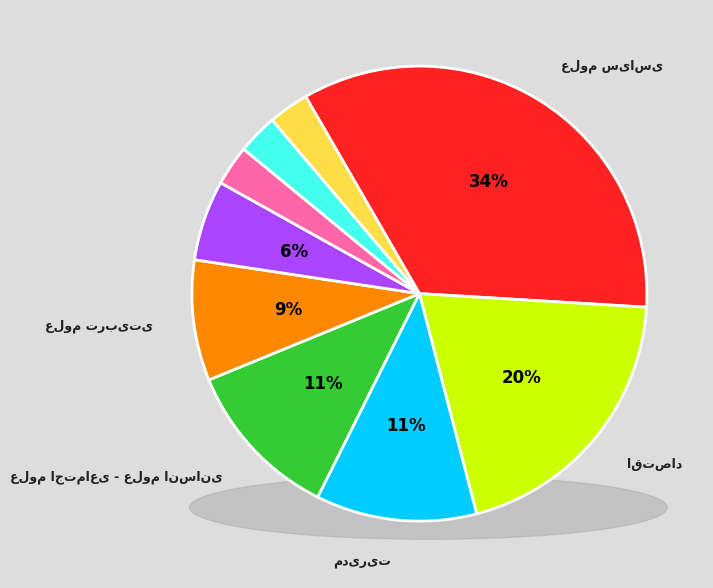

True or false: فناوری اطلاعات accounts for 13% of the total.

False